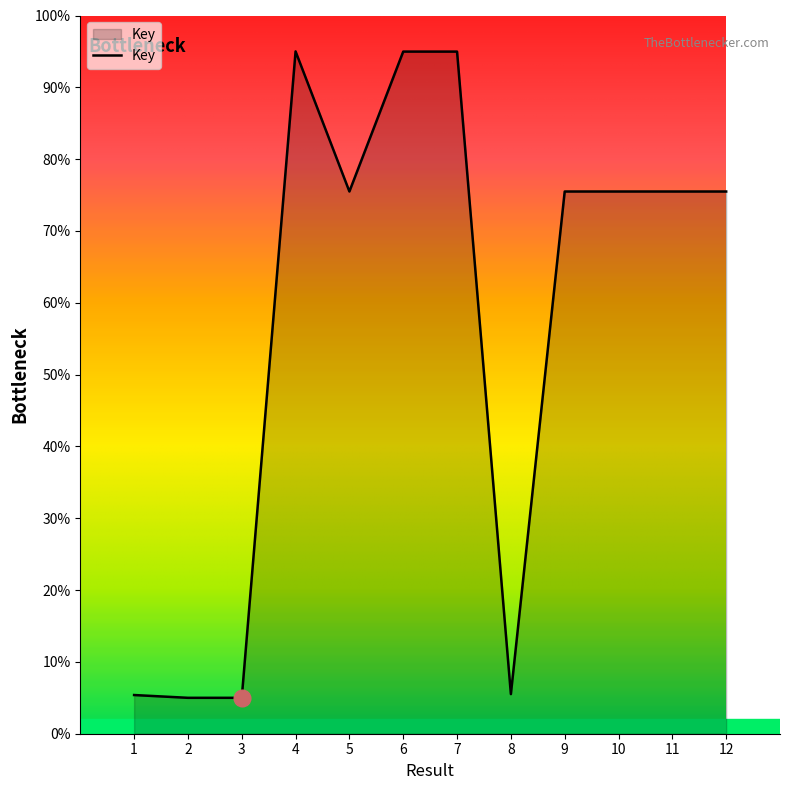

What is the greatest value displayed?

95.0